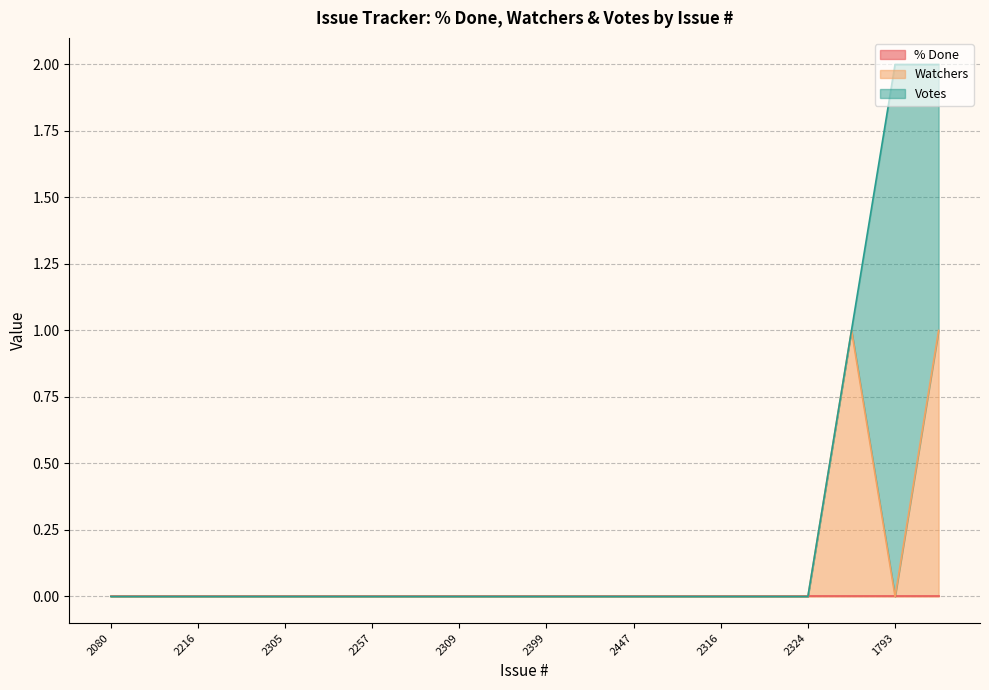

How many lines are shown in the chart?

3